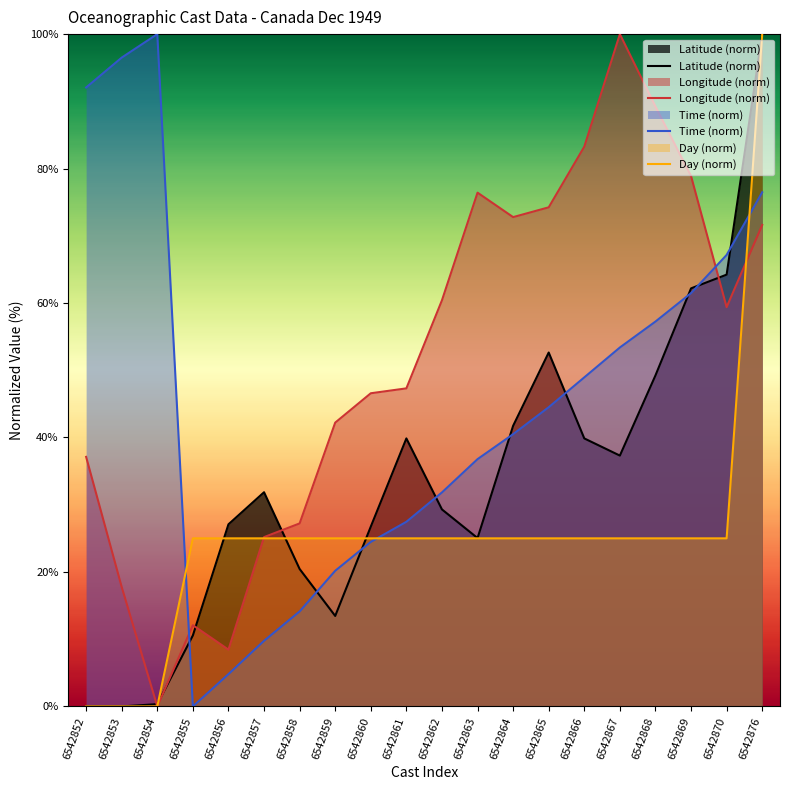

How many interior local peaks does the Longitude series have?

3